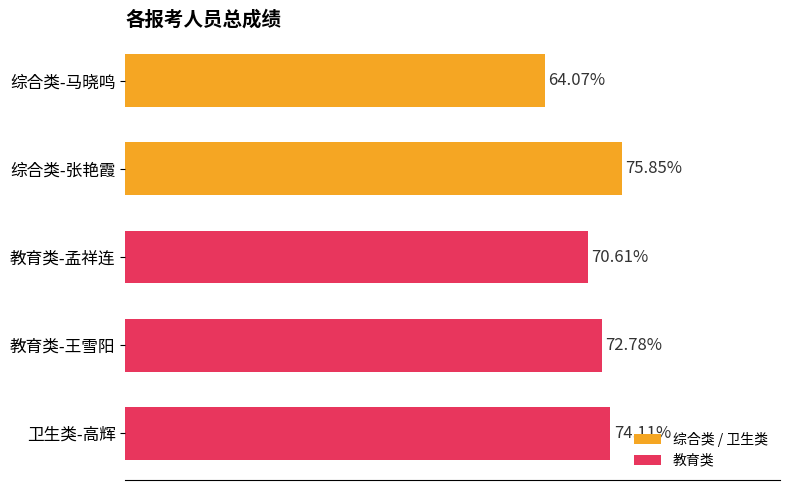

At which category does the chart reach its minimum across all series?

综合类-马晓鸣